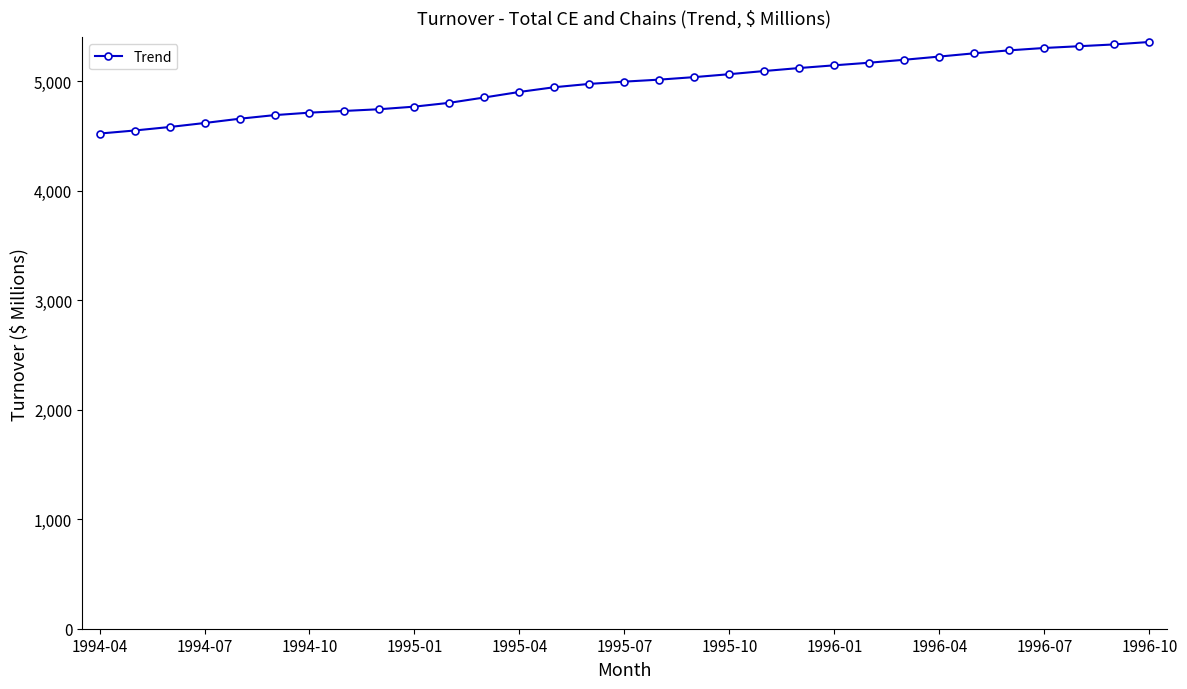

What is the difference between the maximum and minimum values?

836.7